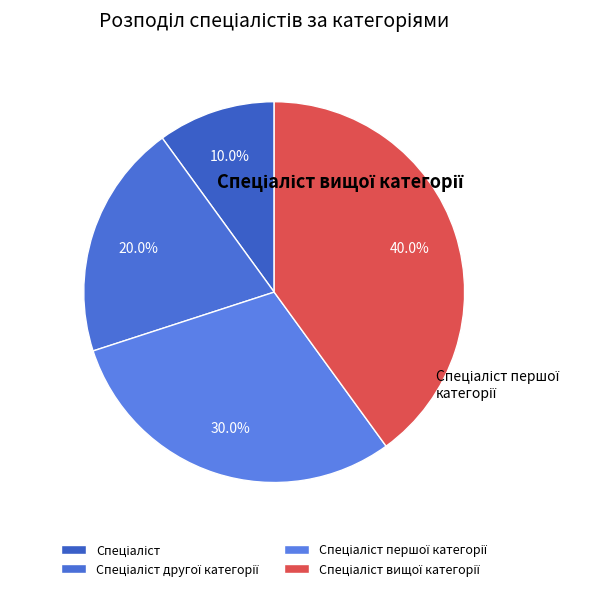

To the nearest percent, what is the difference between the Спеціаліст другої категорії and Спеціаліст вищої категорії slice percentages?

20%